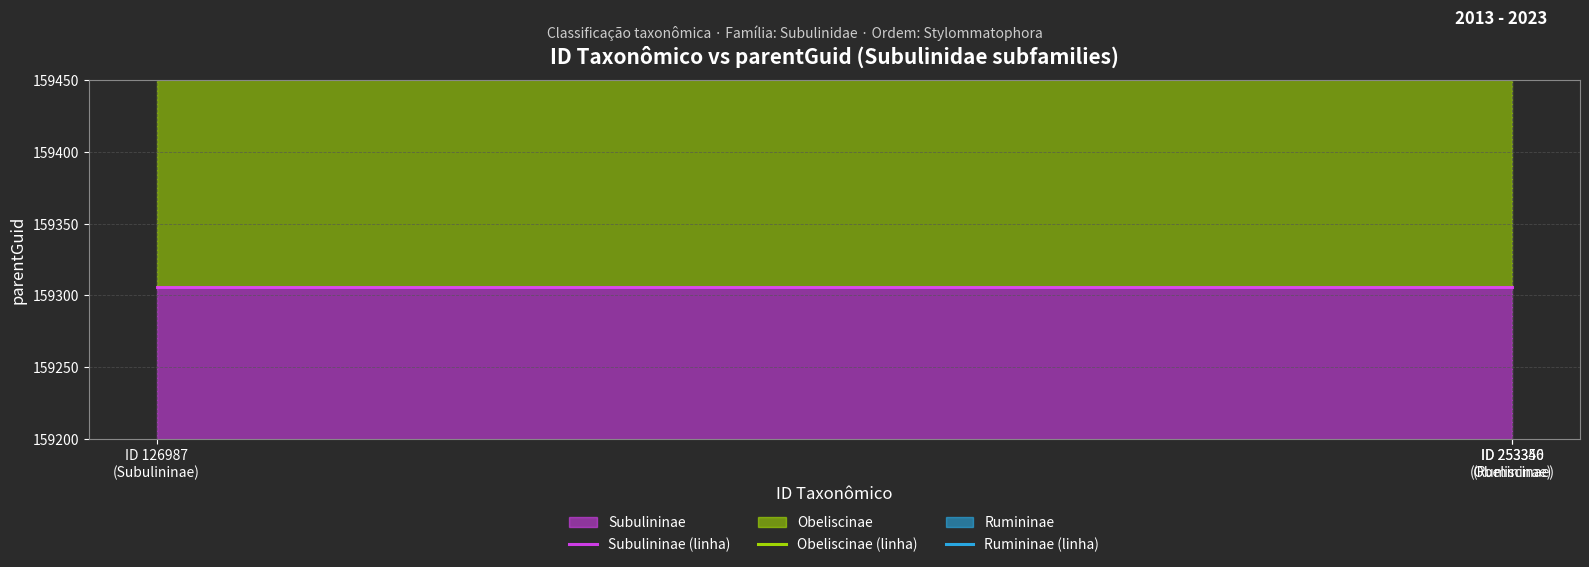

Rank the series at ID 126987
(Subulininae) from highest to lowest value.

Rumininae (linha), Obeliscinae (linha), Subulininae (linha)